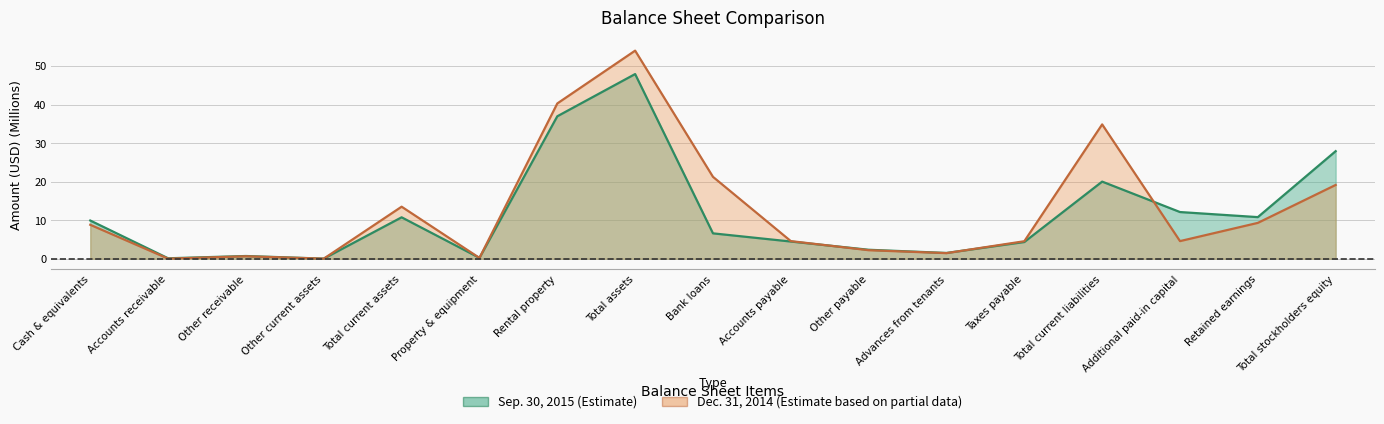

Which category has the highest value across all series?

Total assets